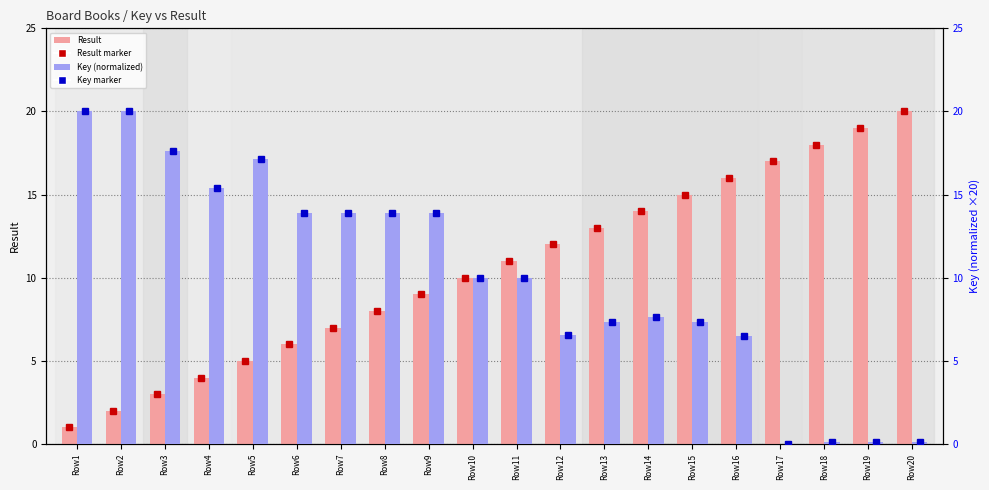

How many data points does each series have?

20